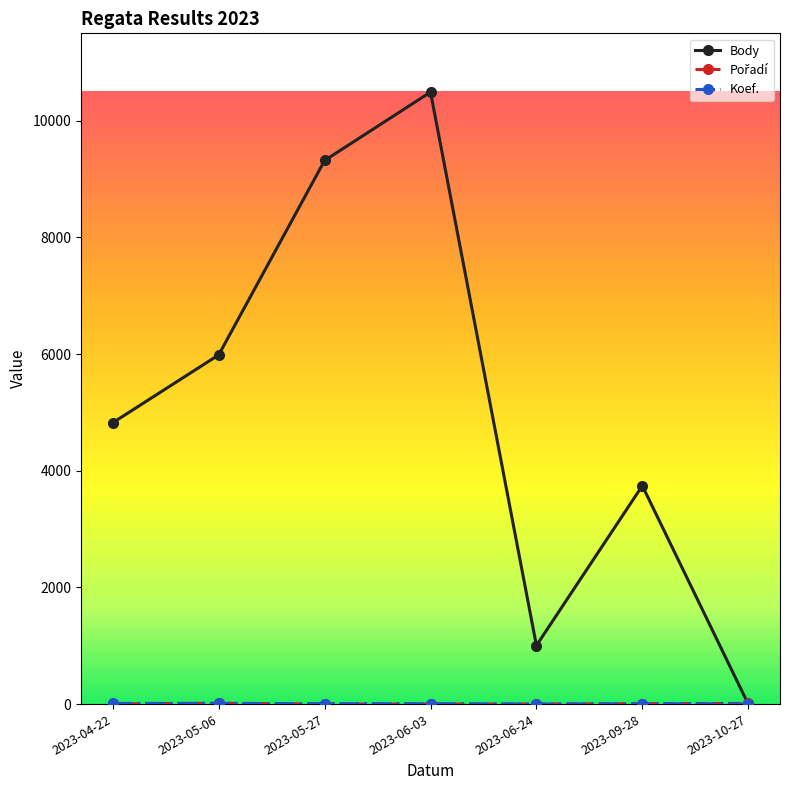

At which category does Body reach its first local valley?

2023-06-24